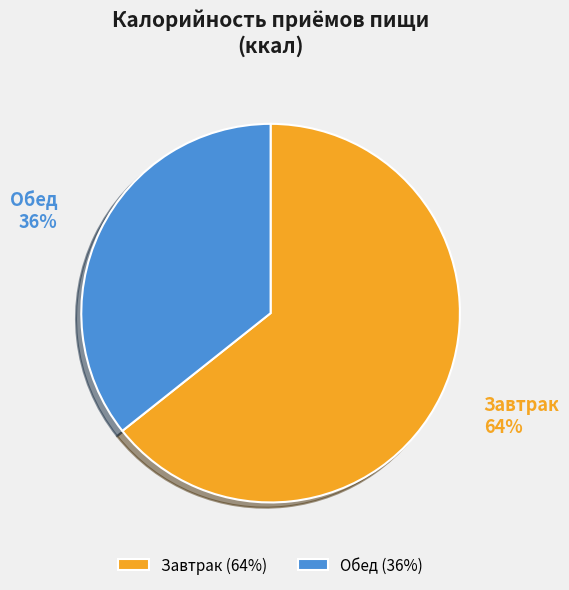

To the nearest percent, what portion does Завтрак represent?

64%